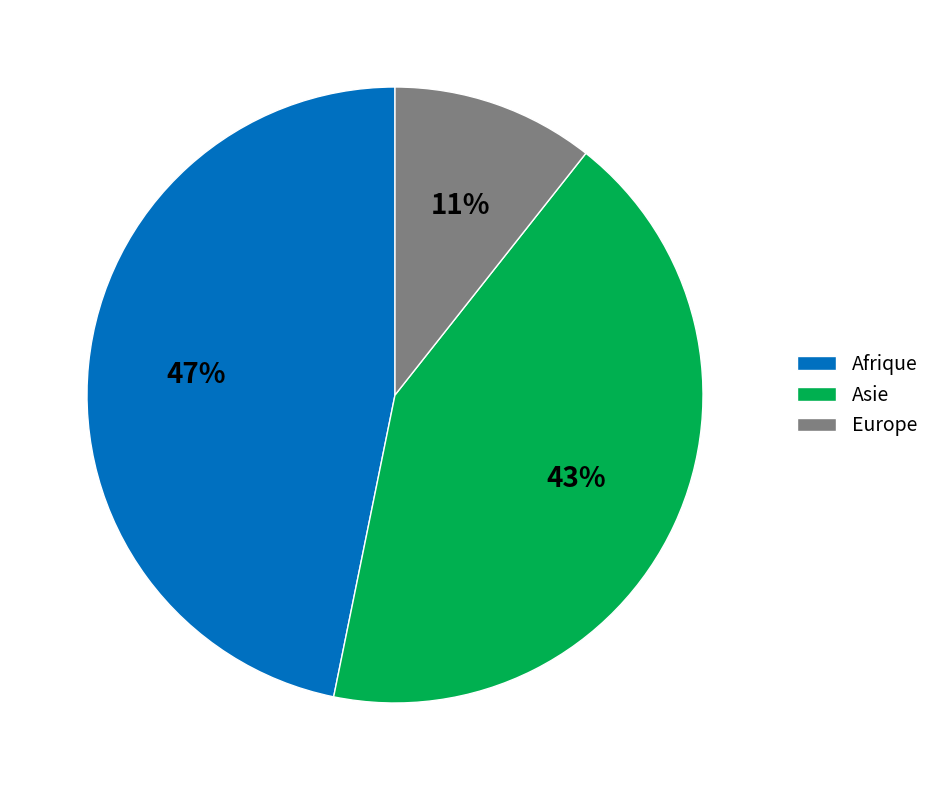

Count the number of slices in the pie.

3